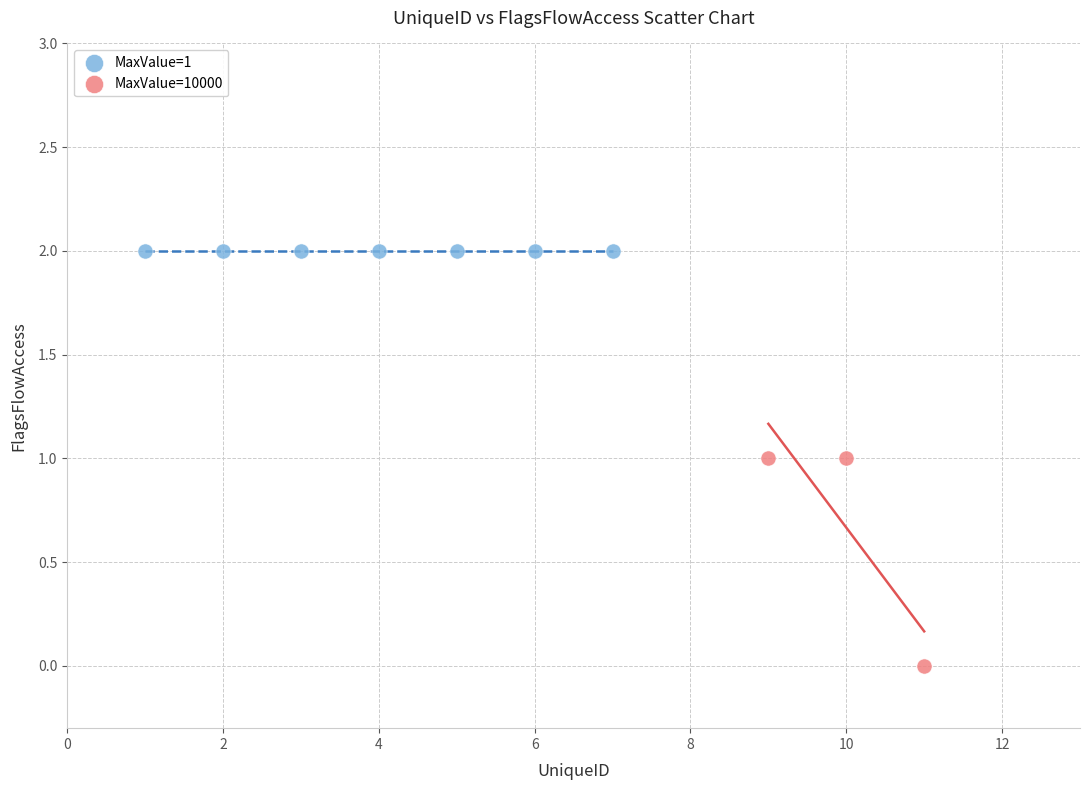

Which series contains the highest Y value?

MaxValue=1